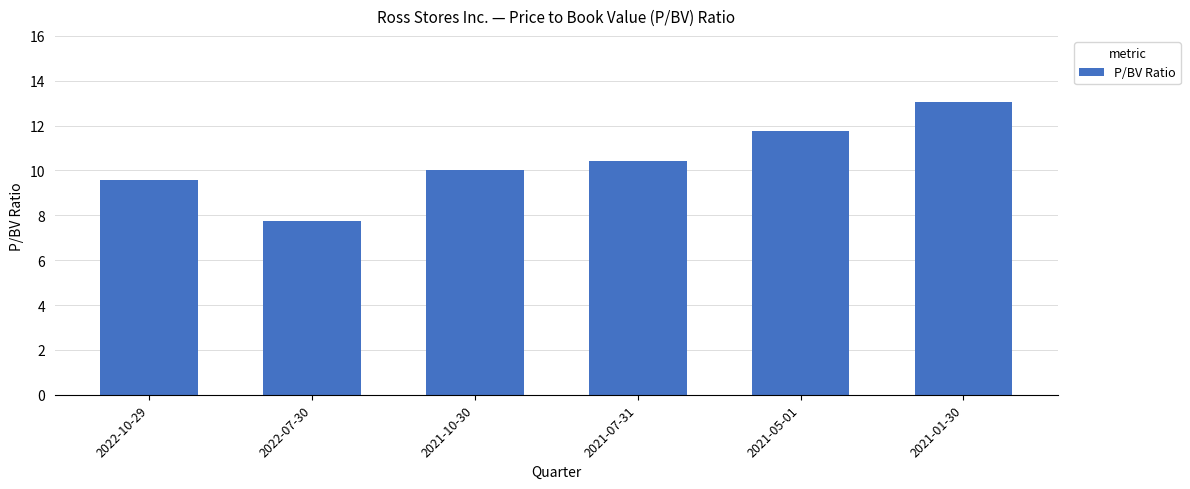

What is the label of the 1st bar from the right?

2021-01-30